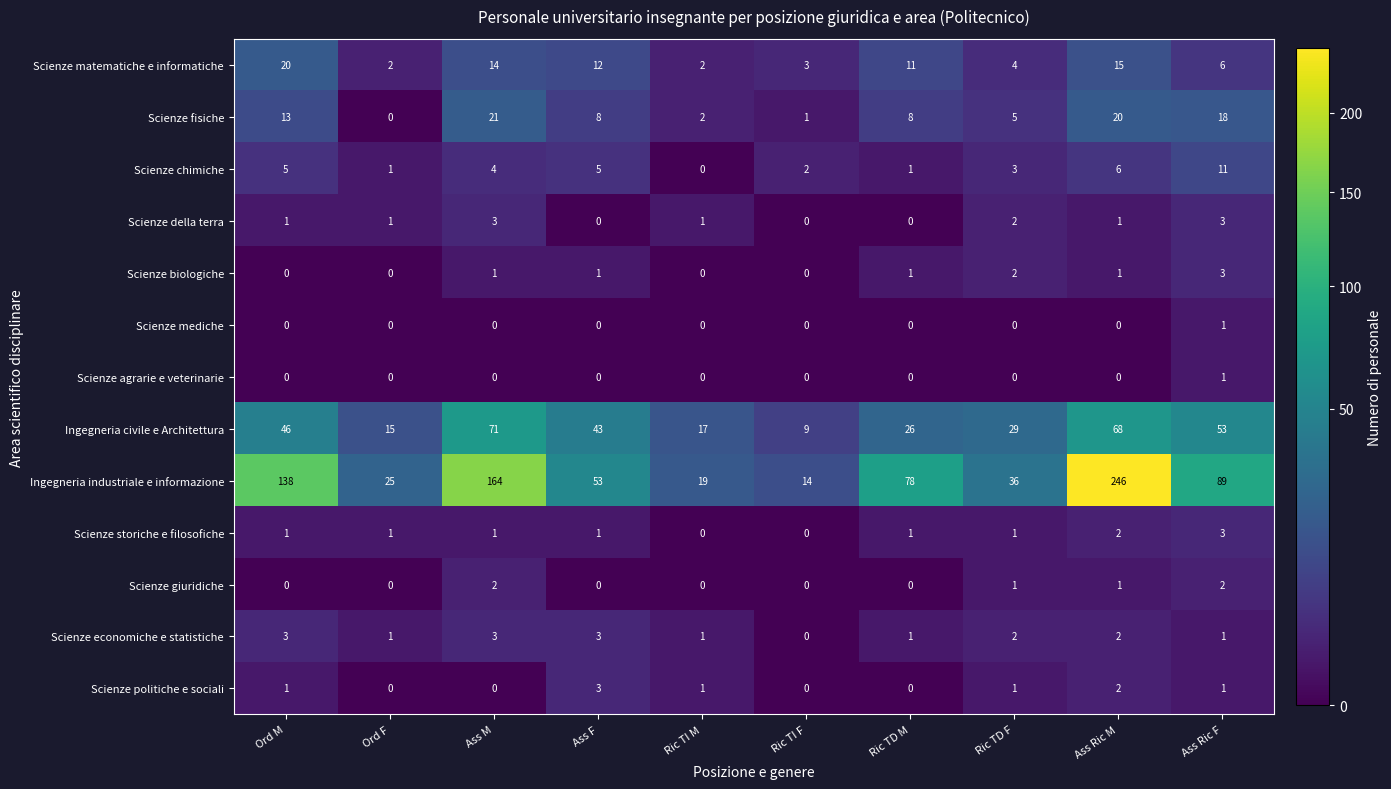

How many Scienze politiche e sociali values are between 0 and 1?

8